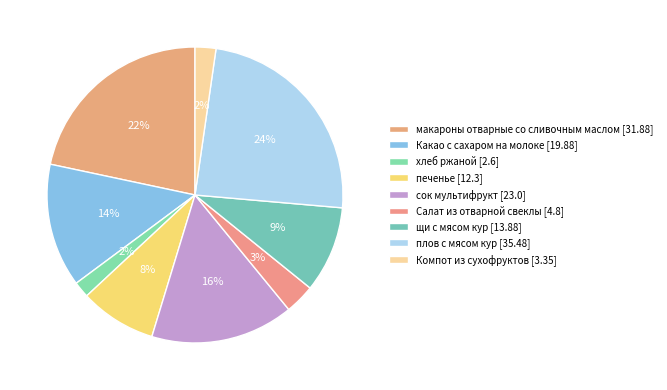

Between хлеб ржаной and Компот из сухофруктов, which is larger?

Компот из сухофруктов